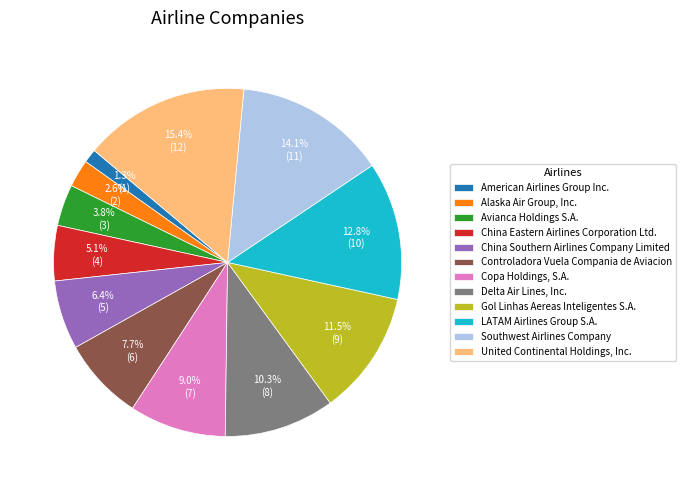

What is the largest slice in the pie chart?

United Continental Holdings, Inc.